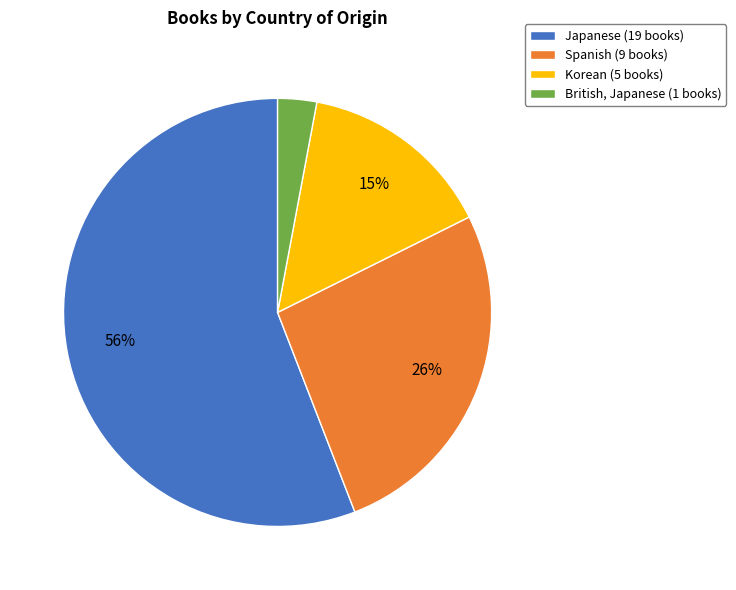

Is the sum of Spanish and Korean greater than half?

No